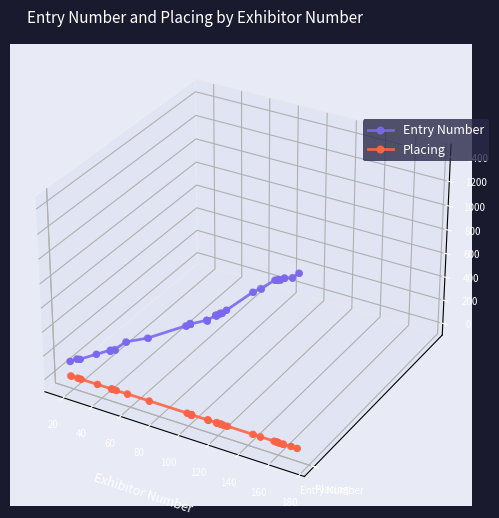

Which series reaches the maximum Y coordinate?

Entry Number